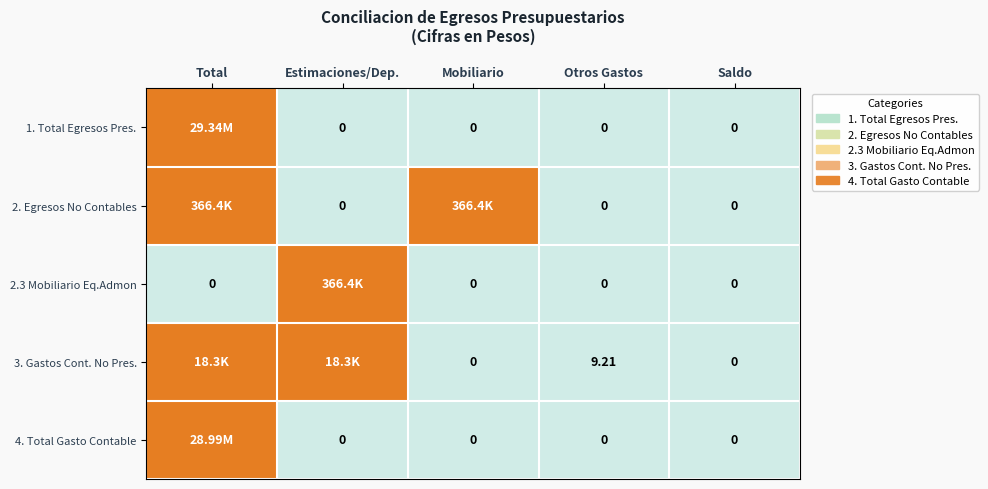

Is it true that 2.3 Mobiliario Eq.Admon equals 0.0 at Otros Gastos?

True